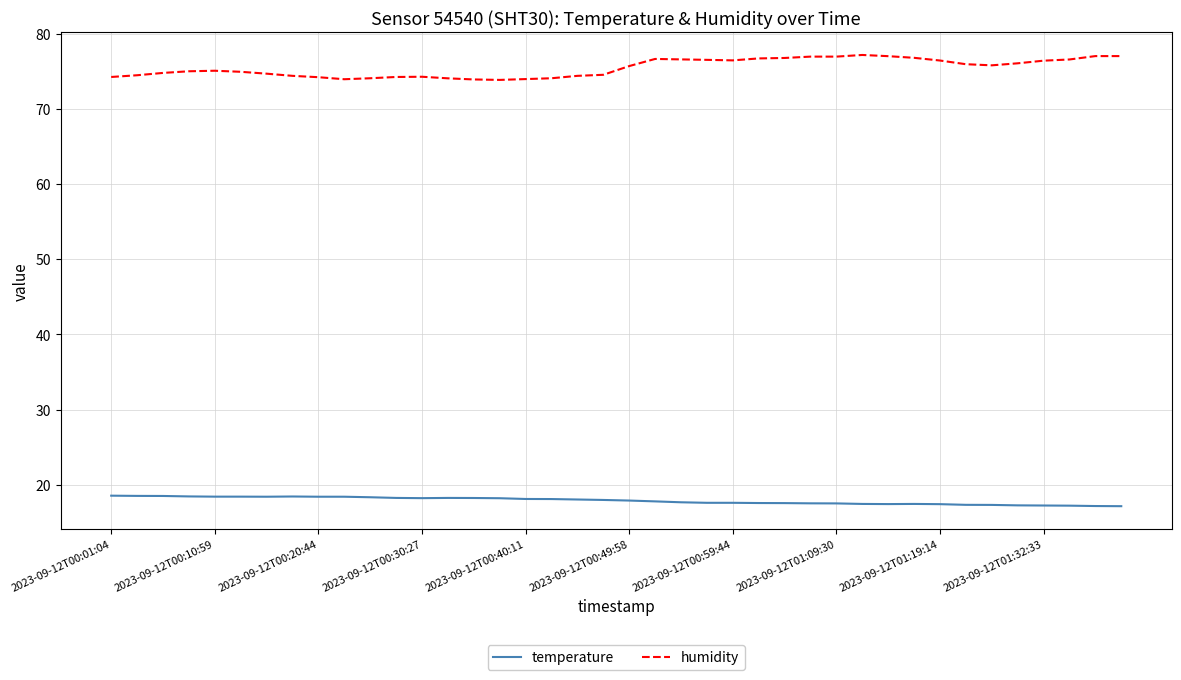

True or false: temperature and humidity cross at least once.

False